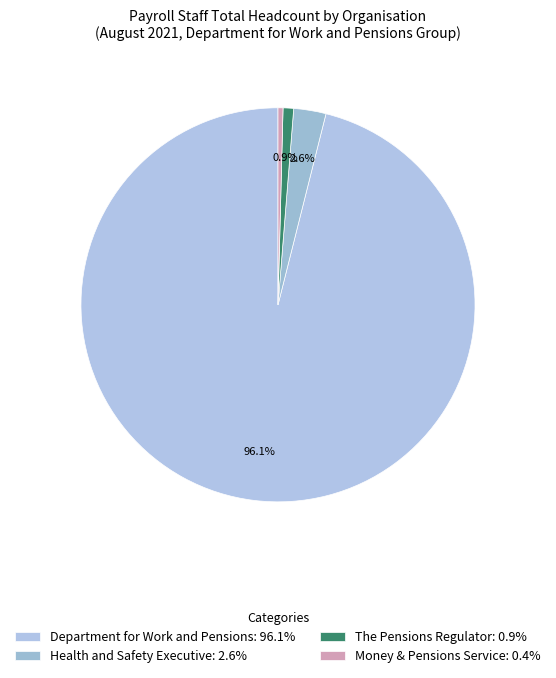

To the nearest percent, what is the combined percentage of Money & Pensions Service and Health and Safety Executive?

3%